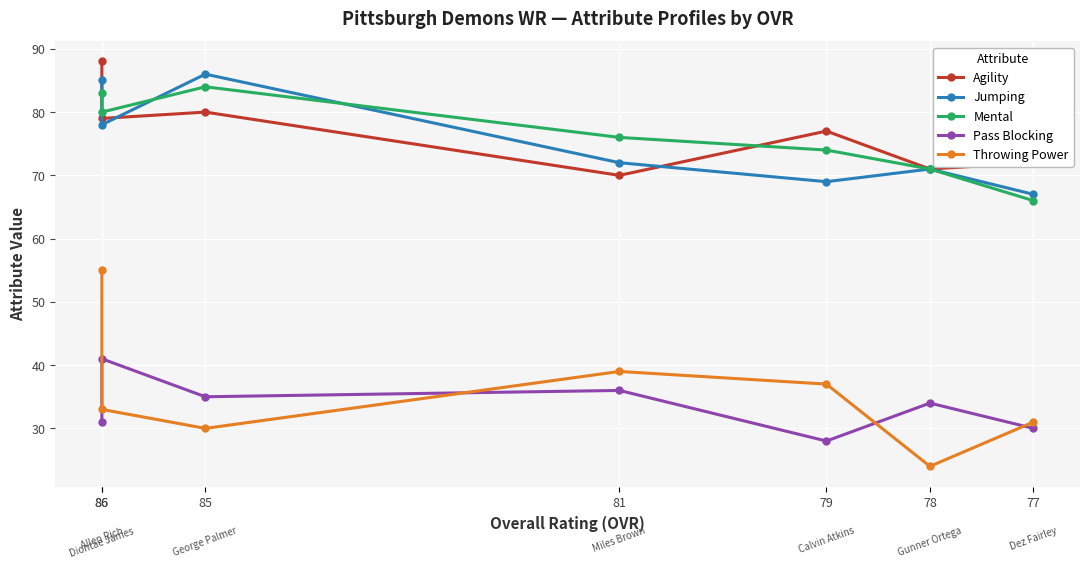

The Jumping series shows 85 at 86. True or false?

True